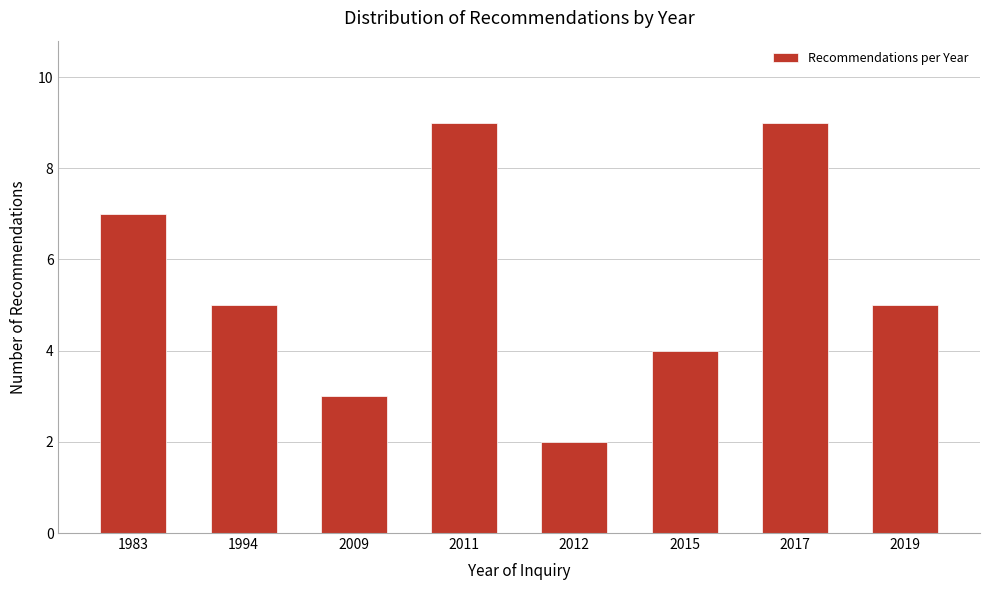

Reading left to right, what are all the values shown in this chart?

7	5	3	9	2	4	9	5